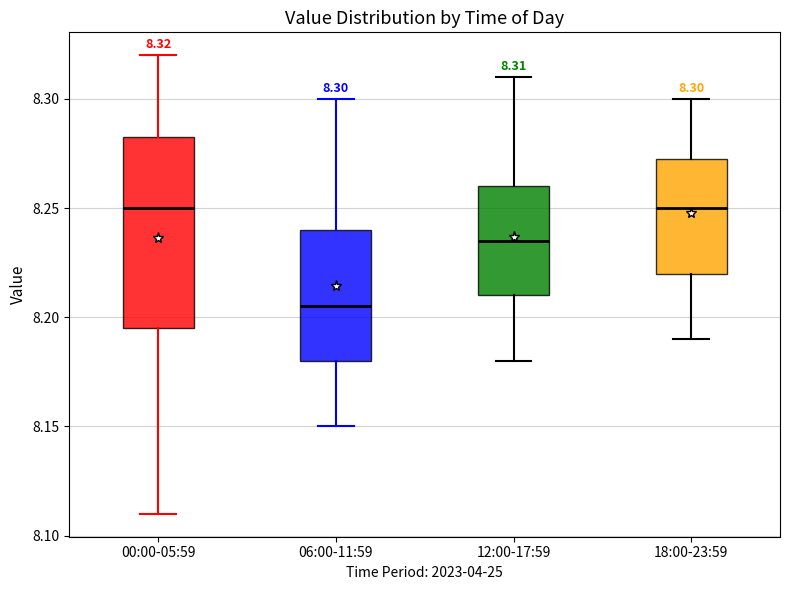

Comparing the boxes themselves (not the whiskers), which one is the tallest?

00:00-05:59